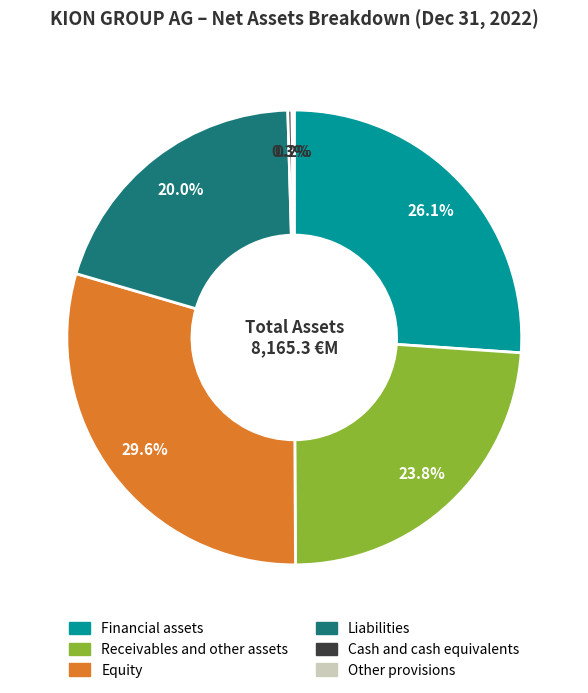

Approximately how many times larger is the value at Liabilities compared to Cash and cash equivalents?

67.6